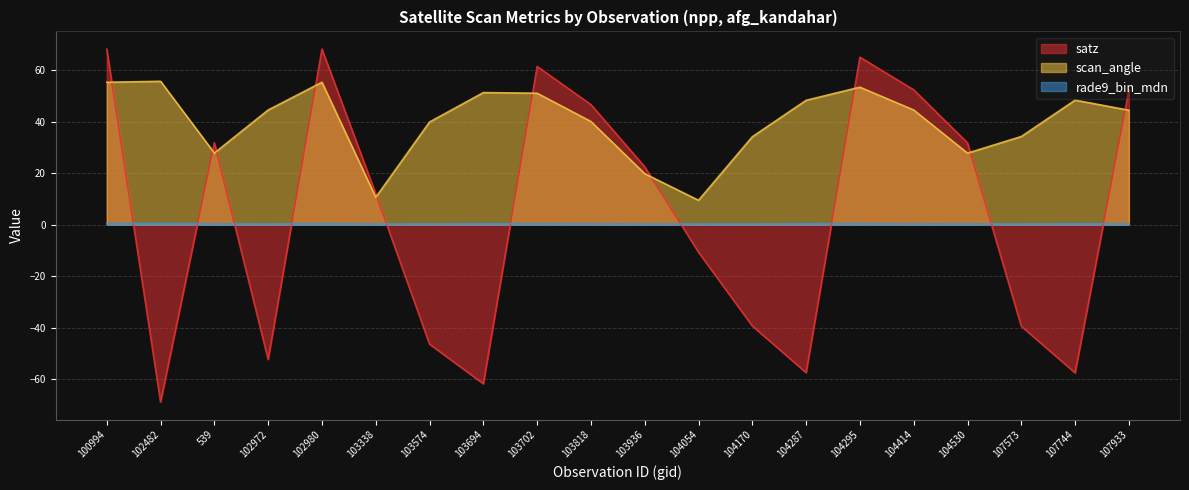

What is the sum of the satz values at 104170 and 107573?

-78.9